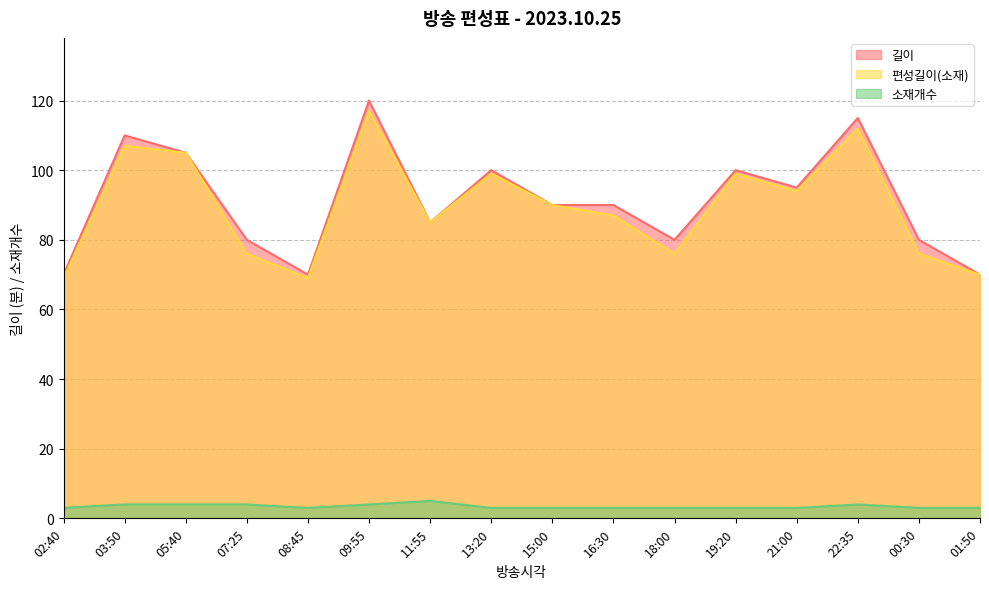

What is the difference between the maximum and second lowest values in the 소재개수 series?

2